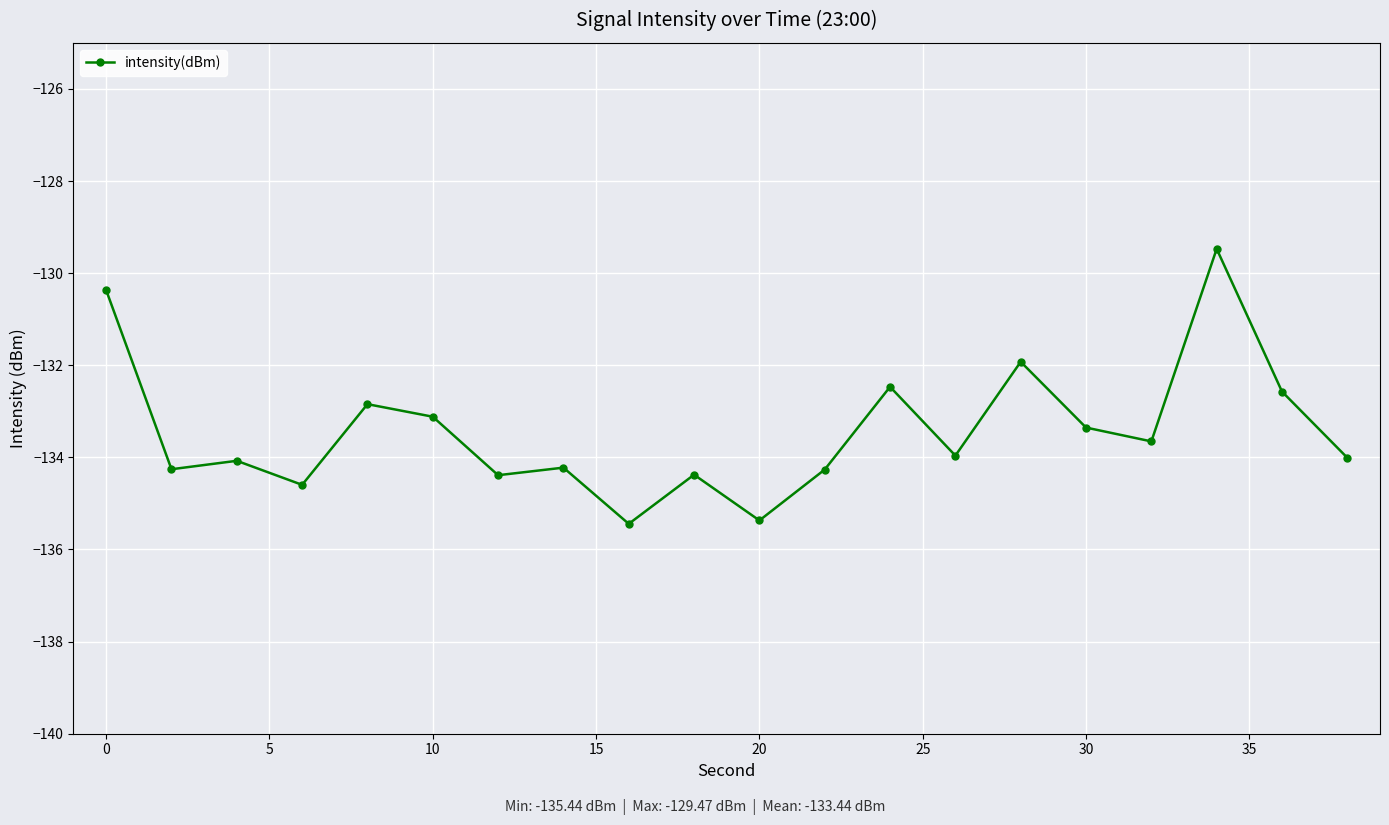

How many categories are shown in the chart?

20